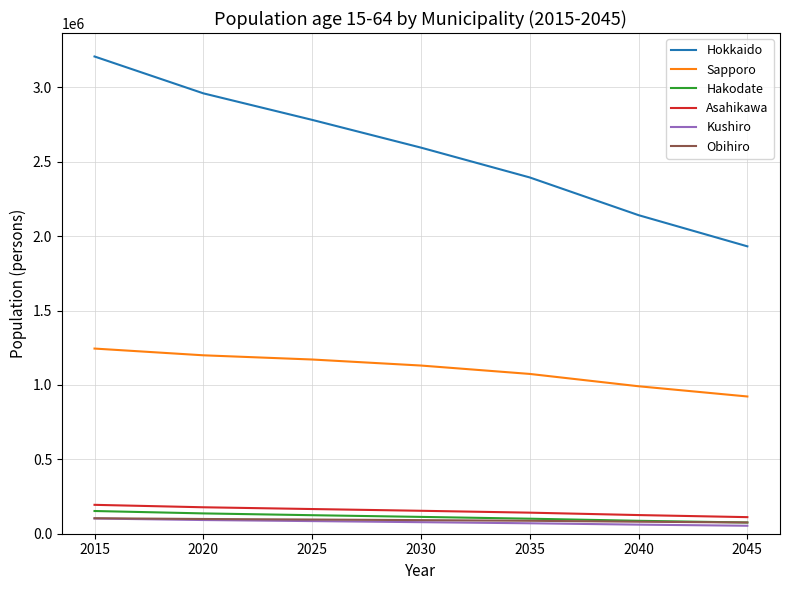

What is the difference between the highest and lowest values at 2020?

2867489